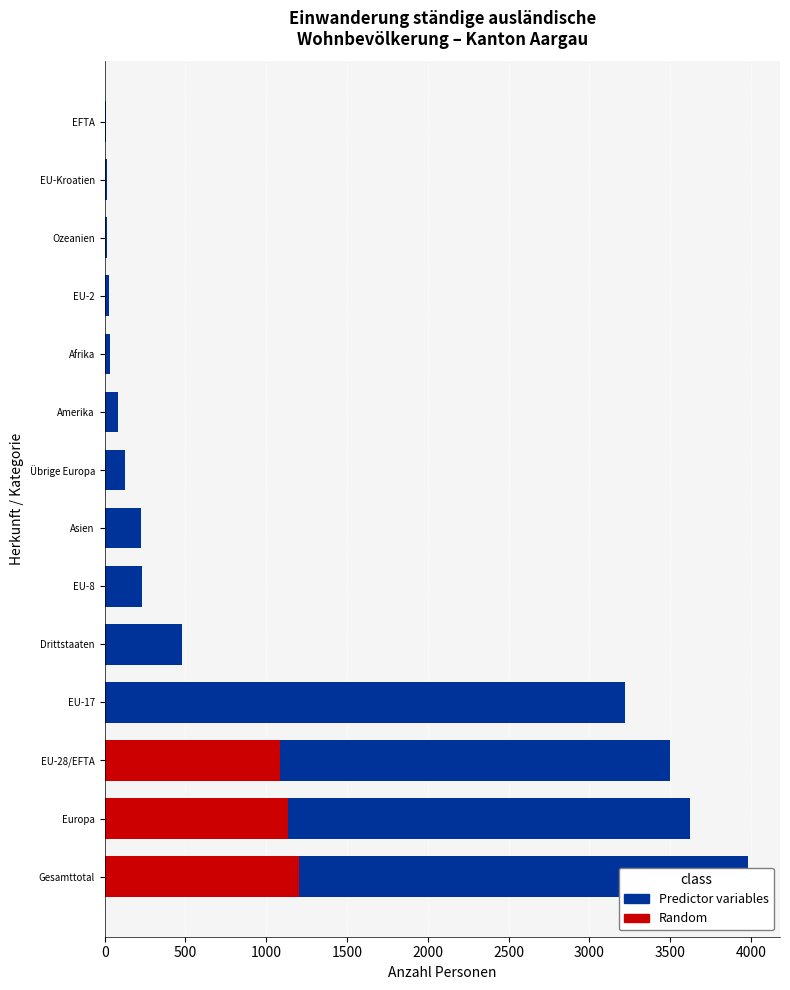

How many groups of bars are there?

14